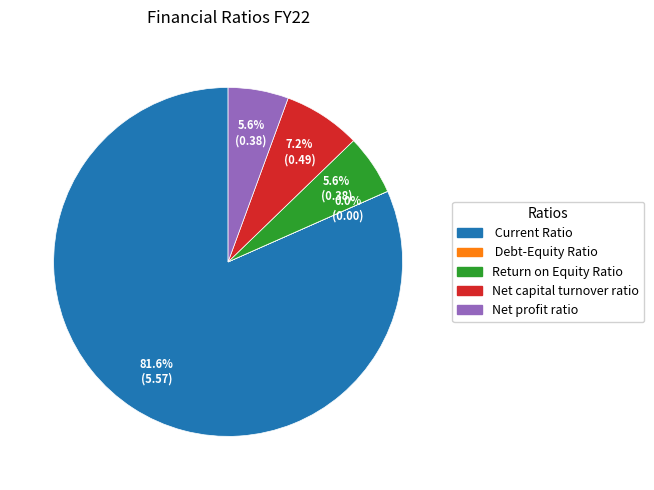

What is the majority slice?

Current Ratio